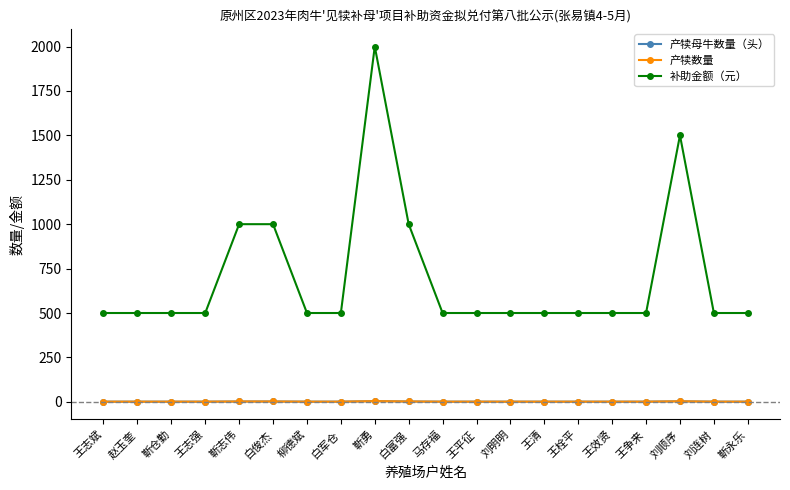

Reading left to right, what are all the values shown in this chart?

产犊母牛数量（头）: 王志斌=1	赵玉奎=1	靳仓勤=1	王志强=1	靳志伟=2	白俊杰=2	柳德斌=1	白军仓=1	靳勇=4	白富强=2	马存福=1	王平征=1	刘明明=1	王清=1	王栓平=1	王效贤=1	王争来=1	刘顺序=3	刘连树=1	靳永乐=1
产犊数量: 王志斌=1	赵玉奎=1	靳仓勤=1	王志强=1	靳志伟=2	白俊杰=2	柳德斌=1	白军仓=1	靳勇=4	白富强=2	马存福=1	王平征=1	刘明明=1	王清=1	王栓平=1	王效贤=1	王争来=1	刘顺序=3	刘连树=1	靳永乐=1
补助金额（元）: 王志斌=500	赵玉奎=500	靳仓勤=500	王志强=500	靳志伟=1000	白俊杰=1000	柳德斌=500	白军仓=500	靳勇=2000	白富强=1000	马存福=500	王平征=500	刘明明=500	王清=500	王栓平=500	王效贤=500	王争来=500	刘顺序=1500	刘连树=500	靳永乐=500